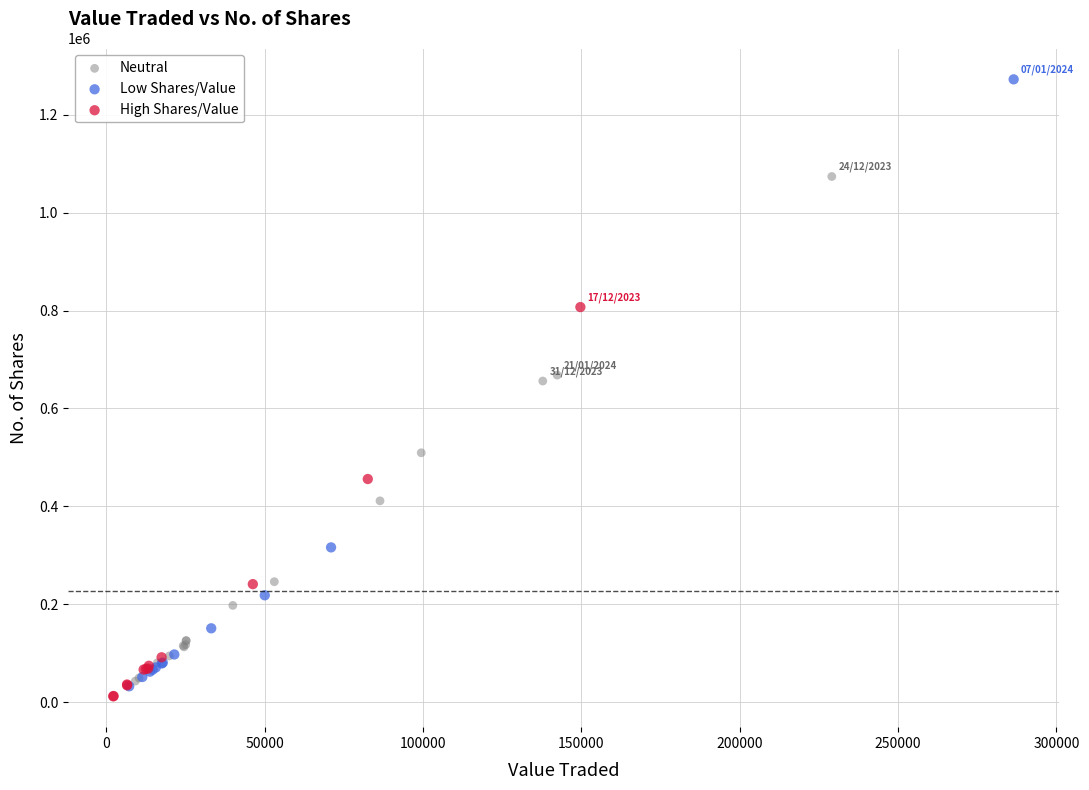

Which series reaches the minimum Y coordinate?

High Shares/Value